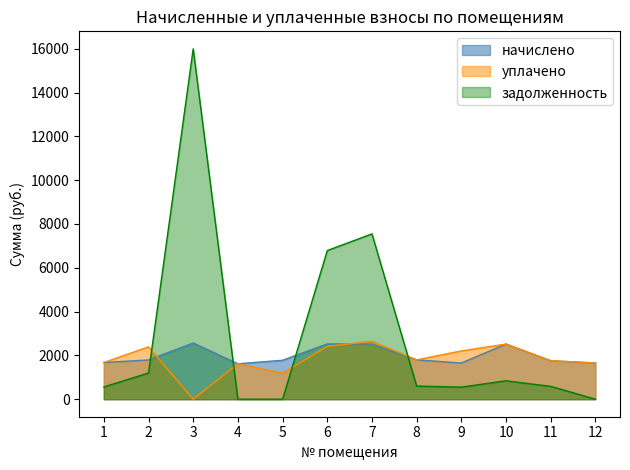

Reading left to right, extract all data points from this chart.

начислено: 1=1675.3	2=1792.7	3=2566.2	4=1616.7	5=1778.0	6=2525.9	7=2514.9	8=1796.3	9=1653.4	10=2518.5	11=1756.0	12=1653.4
уплачено: 1=1675.3	2=2390.2	3=0.0	4=1616.7	5=1185.3	6=2411.3	7=2647.1	8=1796.3	9=2204.5	10=2518.5	11=1756.0	12=1653.4
задолженность: 1=558.5	2=1195.1	3=15995.4	4=0.0	5=0.0	6=6786.3	7=7547.1	8=598.8	9=551.1	10=839.5	11=585.3	12=0.0